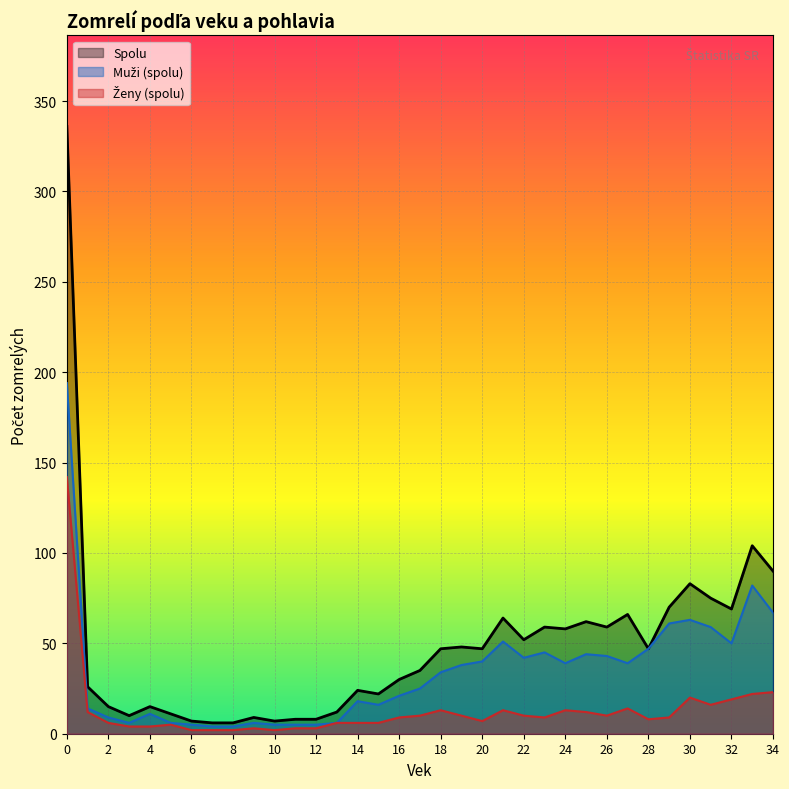

True or false: Muži (spolu) has more than 2 interior local peaks.

True